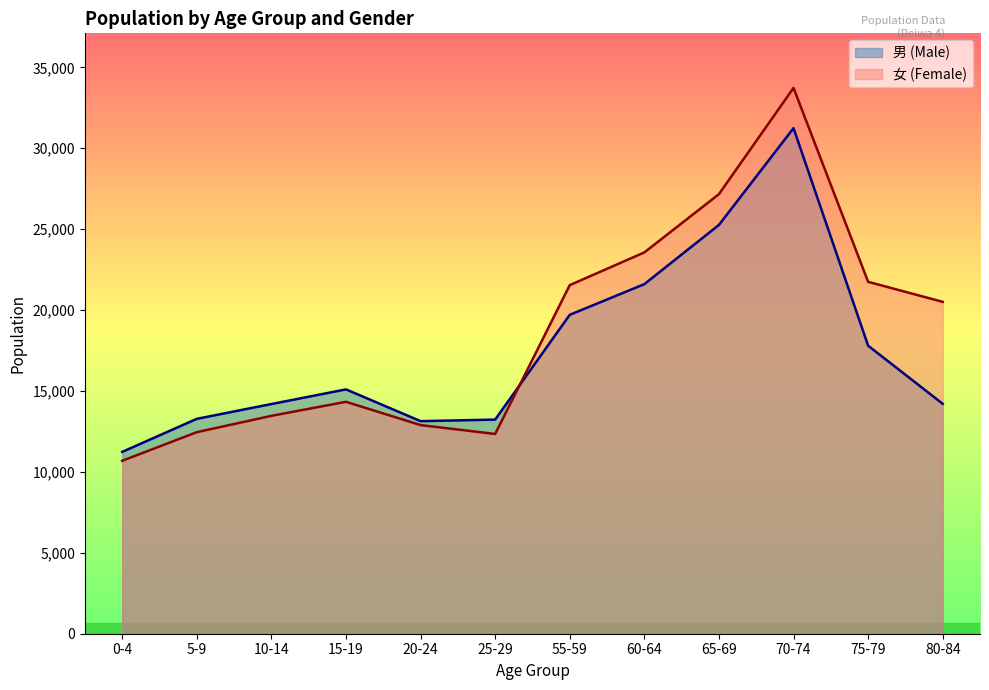

What is the highest value of the 女 (Female) series?

33730